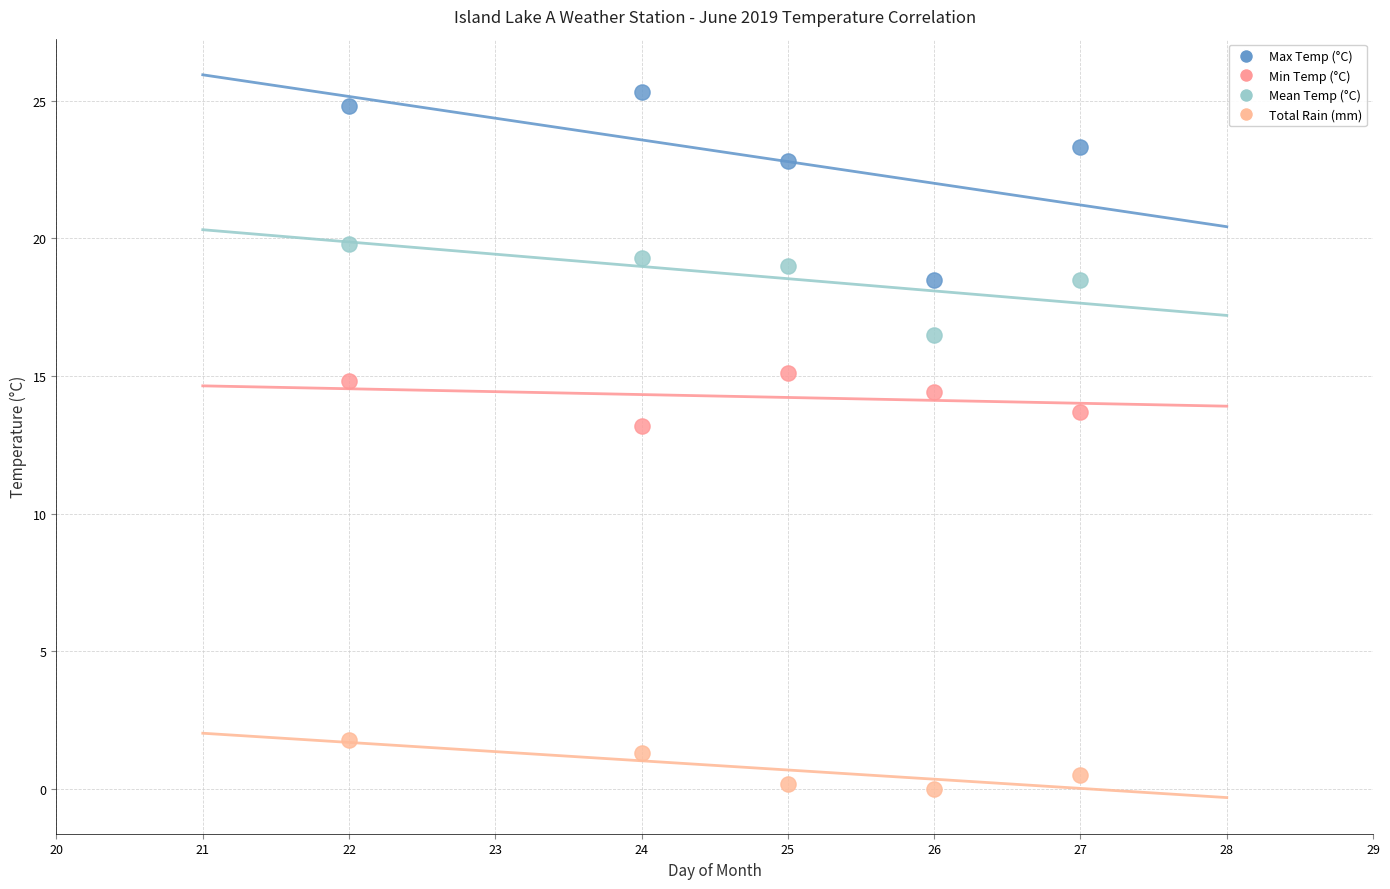

Across all series, what Y value is closest to 12?

13.2